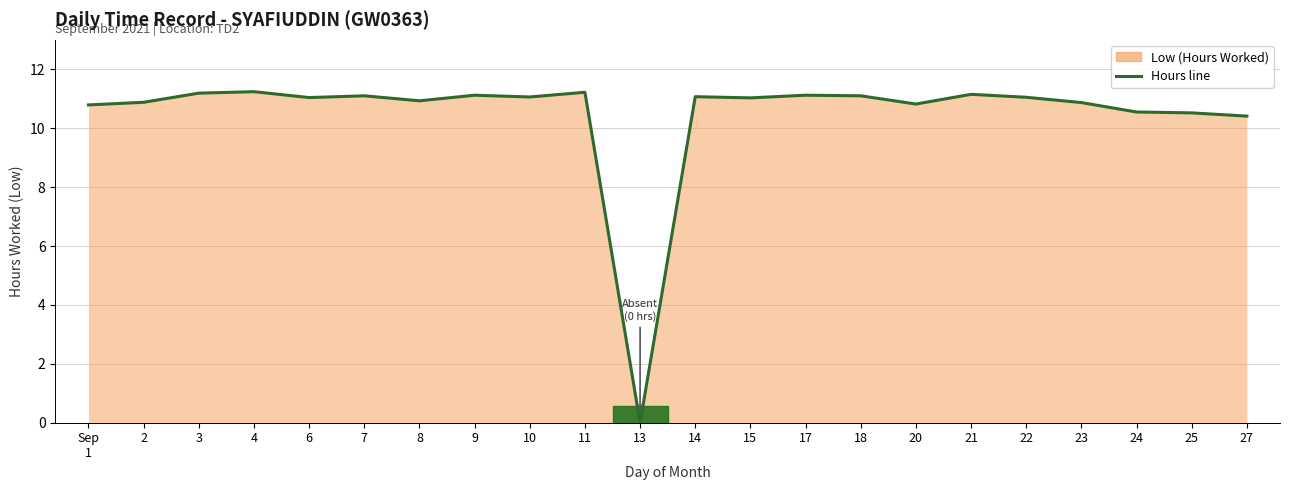

At which label does the data first exceed 11?

3